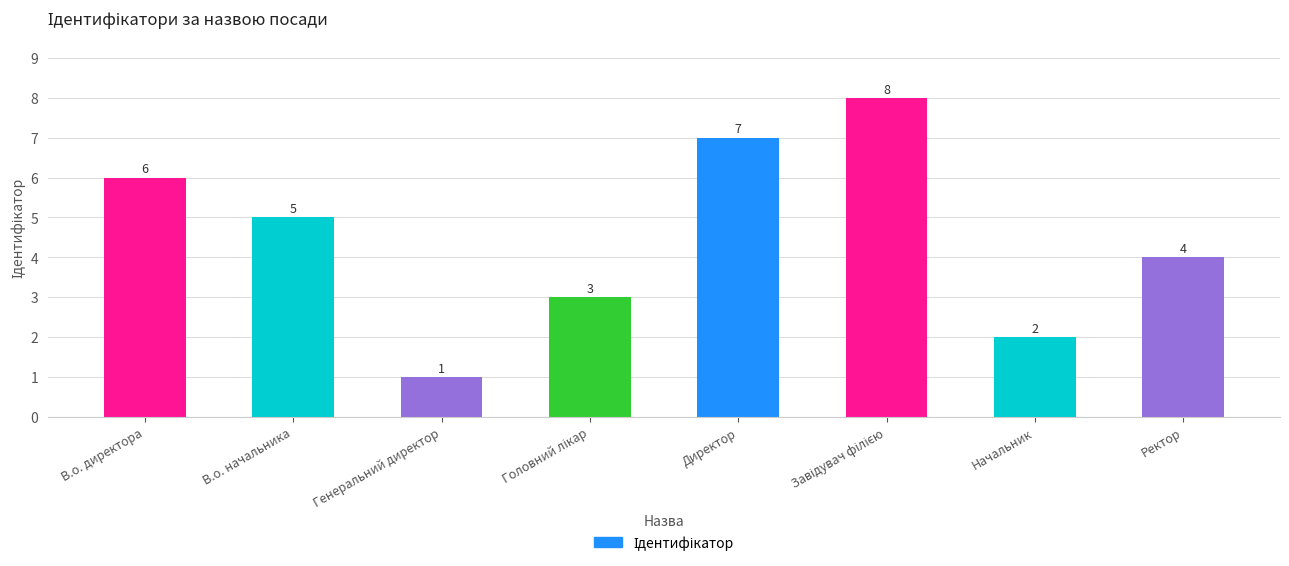

What is the difference between the second highest and minimum values?

6